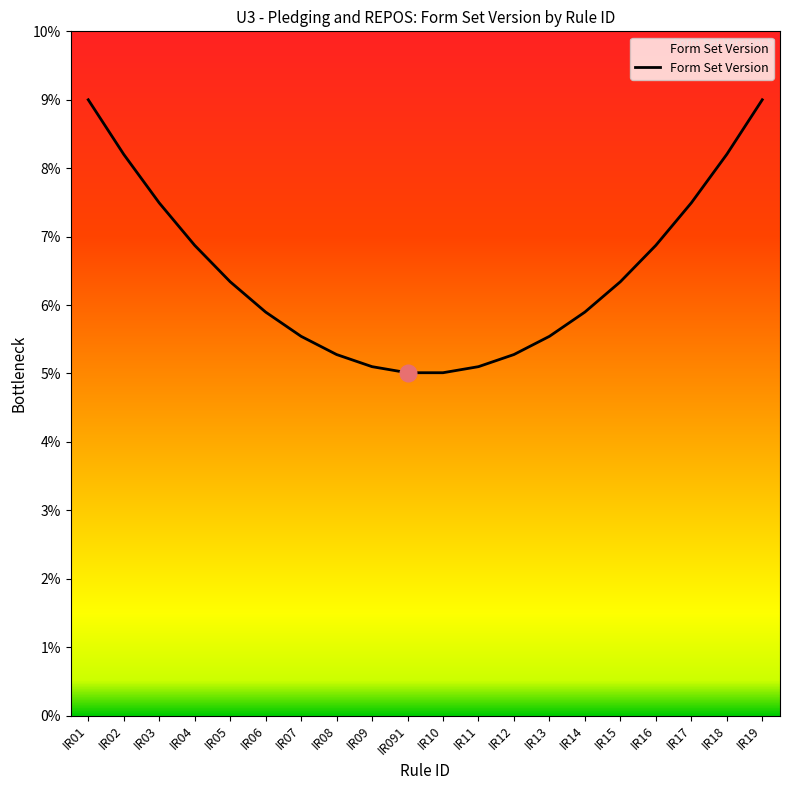

What is the minimum value shown in the chart?

5.0